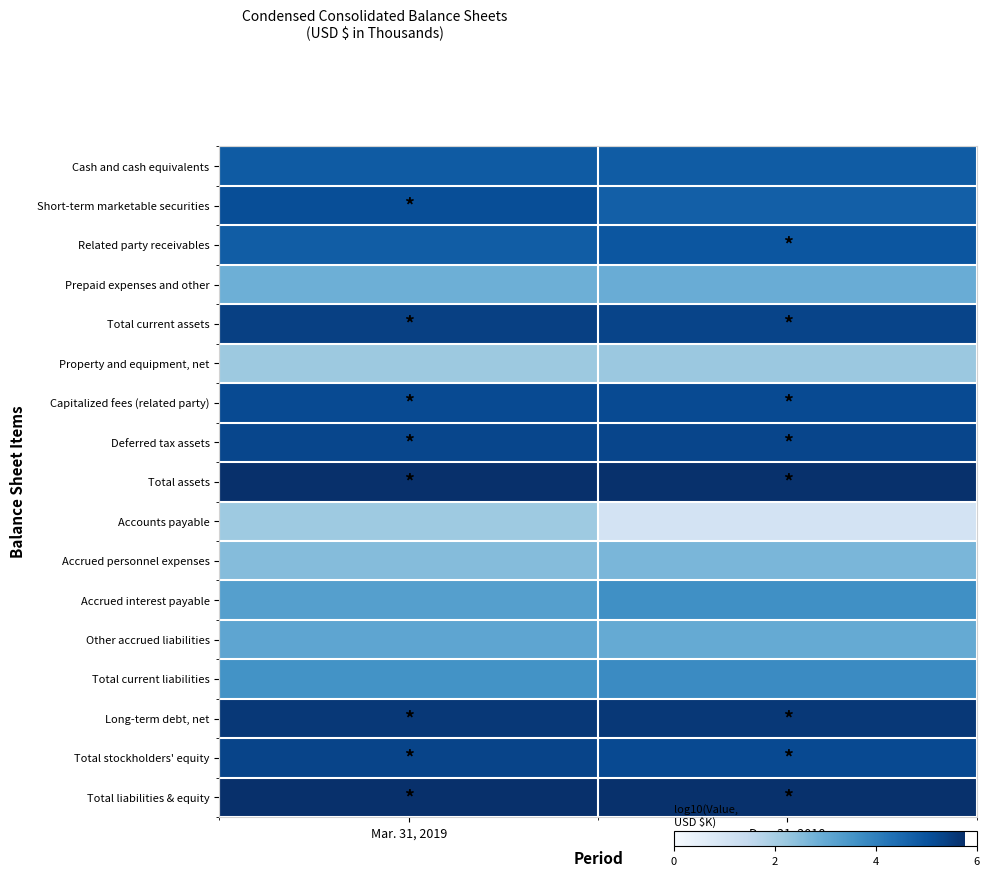

Reading left to right, transcribe all the data shown in this chart.

Cash and cash equivalents: Mar. 31, 2019=4.8	Dec. 31, 2018=4.8
Short-term marketable securities: Mar. 31, 2019=5.1	Dec. 31, 2018=4.7
Related party receivables: Mar. 31, 2019=4.8	Dec. 31, 2018=4.9
Prepaid expenses and other: Mar. 31, 2019=2.8	Dec. 31, 2018=2.9
Total current assets: Mar. 31, 2019=5.4	Dec. 31, 2018=5.3
Property and equipment, net: Mar. 31, 2019=2.2	Dec. 31, 2018=2.2
Capitalized fees (related party): Mar. 31, 2019=5.2	Dec. 31, 2018=5.2
Deferred tax assets: Mar. 31, 2019=5.3	Dec. 31, 2018=5.3
Total assets: Mar. 31, 2019=5.8	Dec. 31, 2018=5.7
Accounts payable: Mar. 31, 2019=2.2	Dec. 31, 2018=1.0
Accrued personnel expenses: Mar. 31, 2019=2.5	Dec. 31, 2018=2.7
Accrued interest payable: Mar. 31, 2019=3.2	Dec. 31, 2018=3.6
Other accrued liabilities: Mar. 31, 2019=3.1	Dec. 31, 2018=3.0
Total current liabilities: Mar. 31, 2019=3.6	Dec. 31, 2018=3.8
Long-term debt, net: Mar. 31, 2019=5.6	Dec. 31, 2018=5.6
Total stockholders' equity: Mar. 31, 2019=5.3	Dec. 31, 2018=5.2
Total liabilities & equity: Mar. 31, 2019=5.8	Dec. 31, 2018=5.7